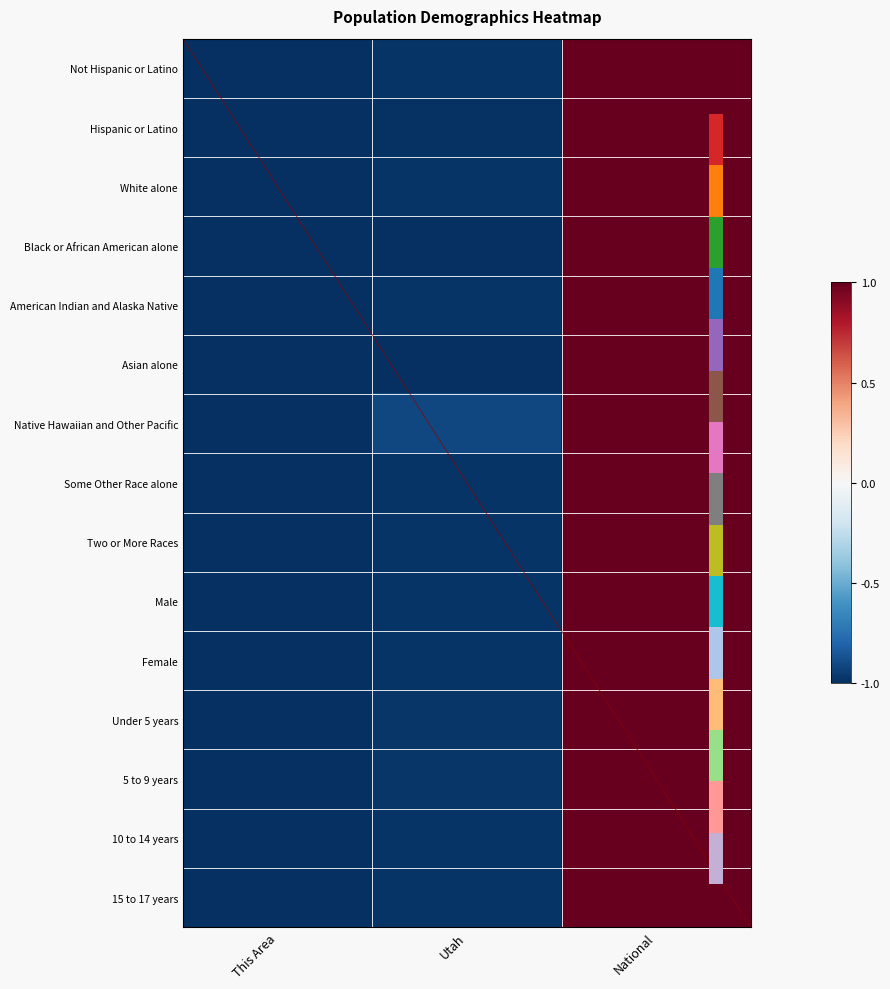

How many values in the Not Hispanic or Latino series are below 0?

2